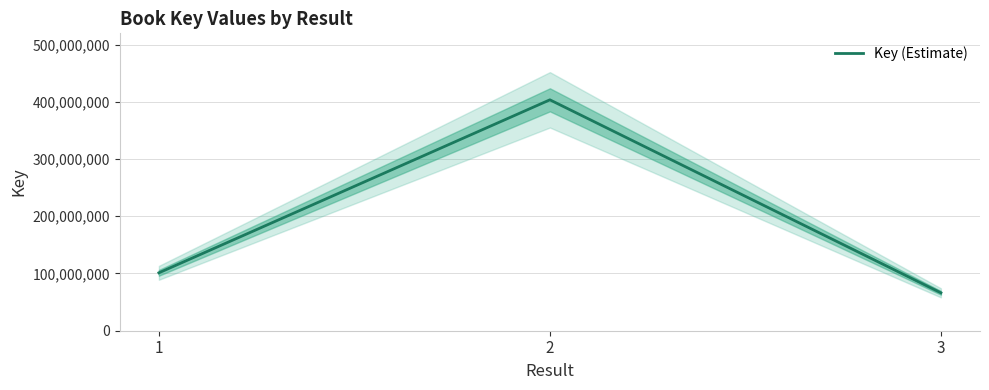

Reading right to left, what are all the values shown in this chart?

3=66205079	2=403383481	1=101162742